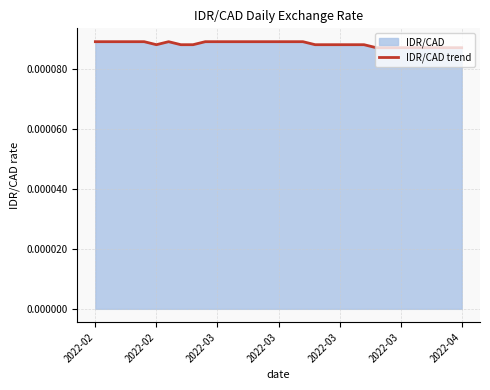

True or false: the data shows 0.0 at 22.

False